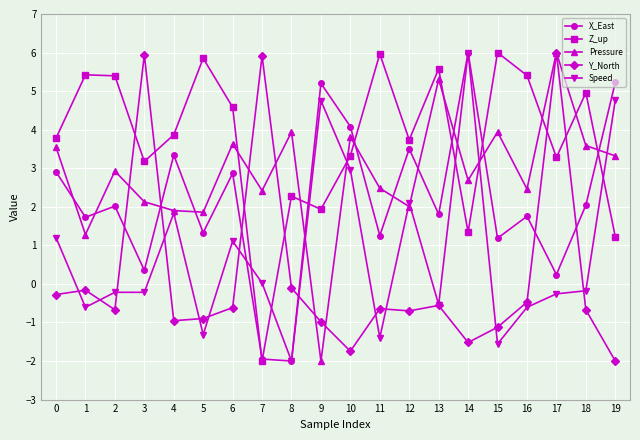

How many values in Pressure are above zero?

19